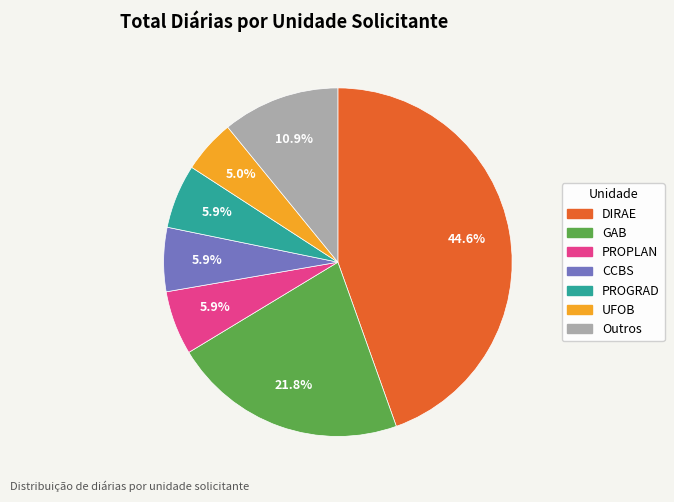

Count the number of slices in the pie.

7